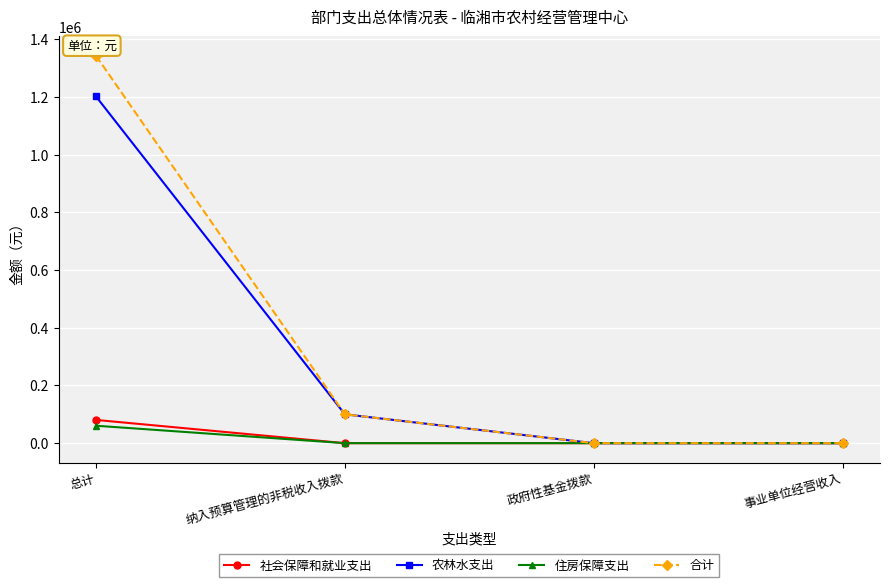

How many values in the 合计 series are below 100000?

2